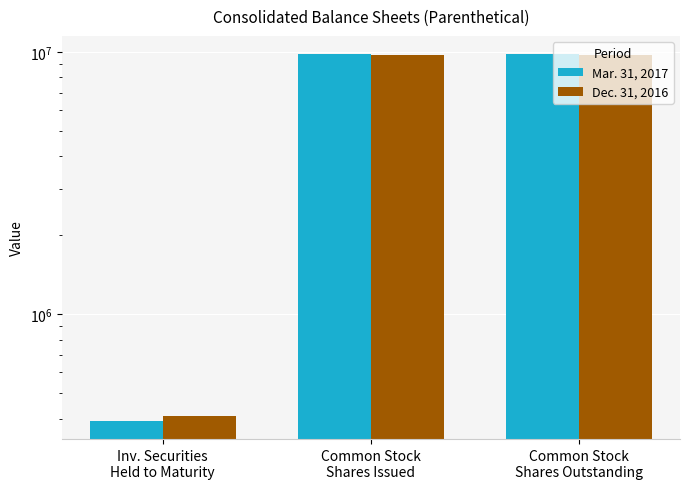

Reading right to left, extract all data points from this chart.

Mar. 31, 2017: 9805248	9805248	392384
Dec. 31, 2016: 9778974	9778974	407922